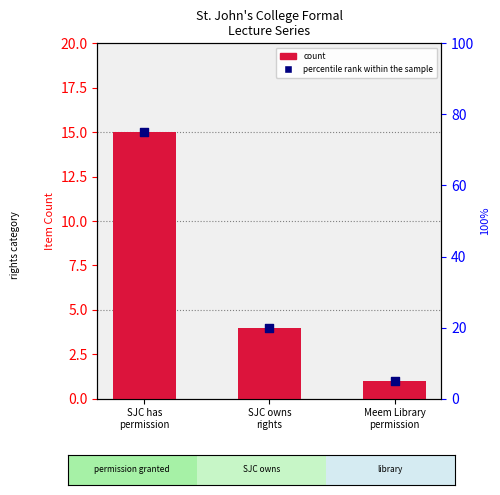

At how many categories does at least one series exceed 65?

1